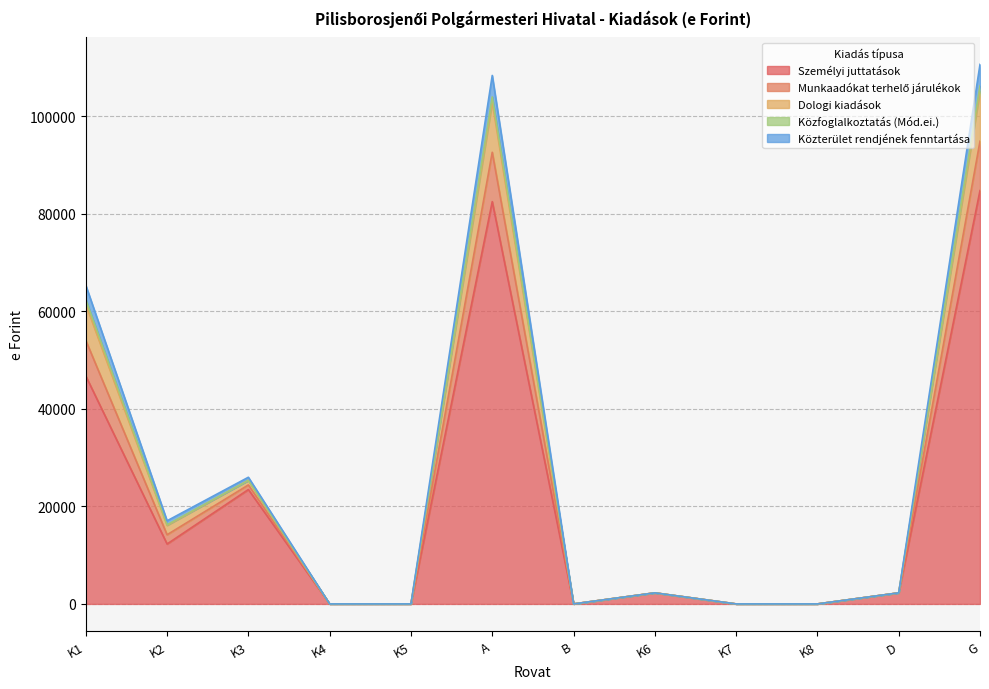

True or false: Közterület rendjének fenntartása has more than 2 interior local peaks.

True